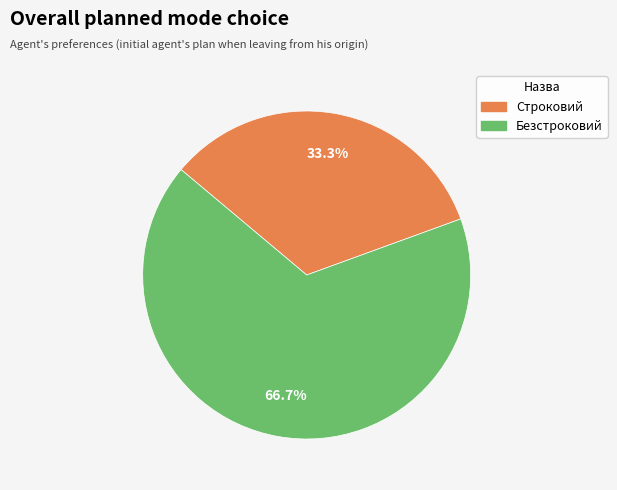

To the nearest percent, what is the average slice percentage?

50%